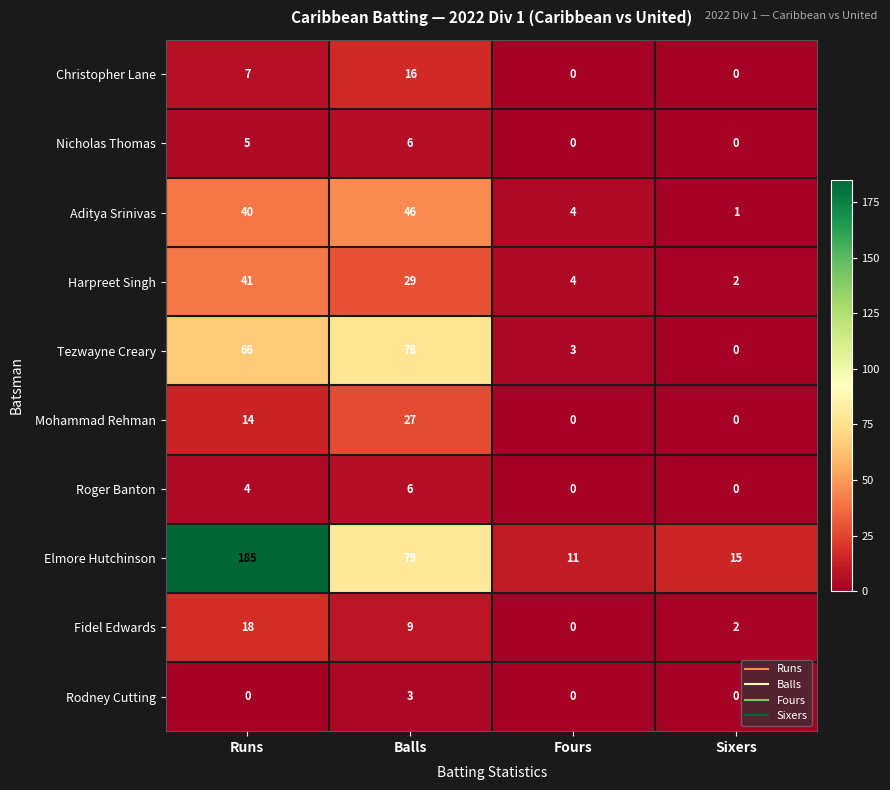

Which series has the widest spread of values?

Elmore Hutchinson